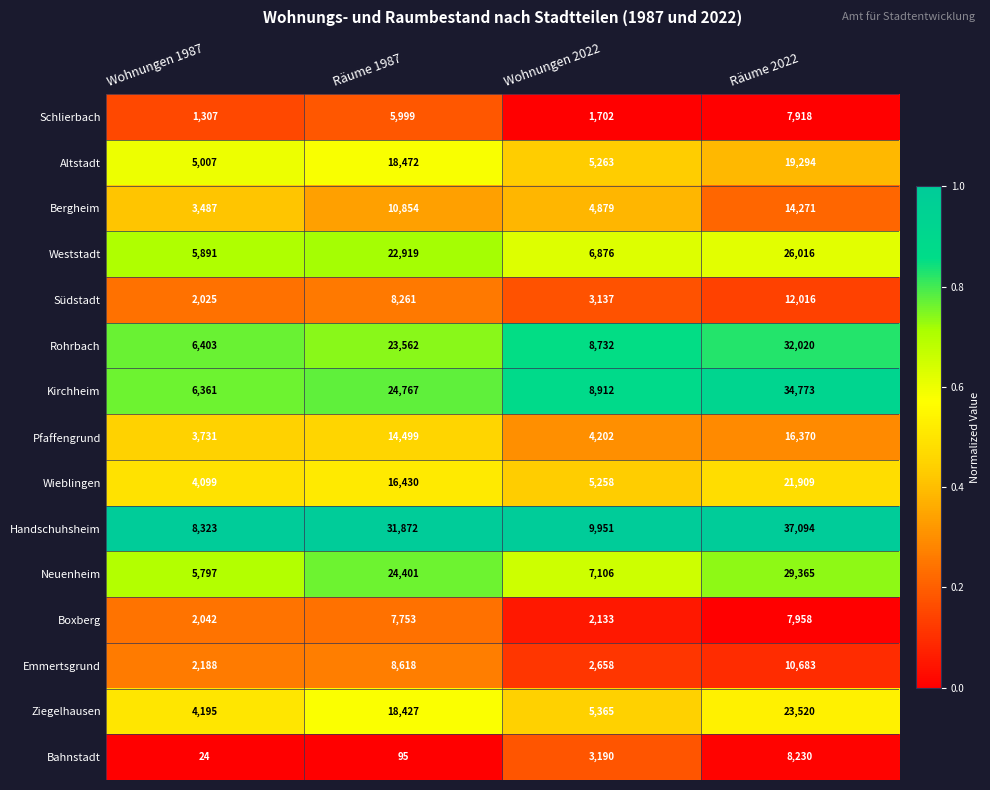

At which category is the sum across all series the highest?

Räume 2022